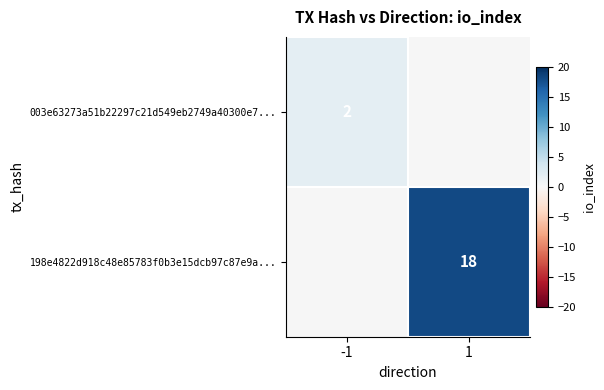

The 198e4822d918c48e85783f0b3e15dcb97c87e9a... series shows 18 at 1. True or false?

True